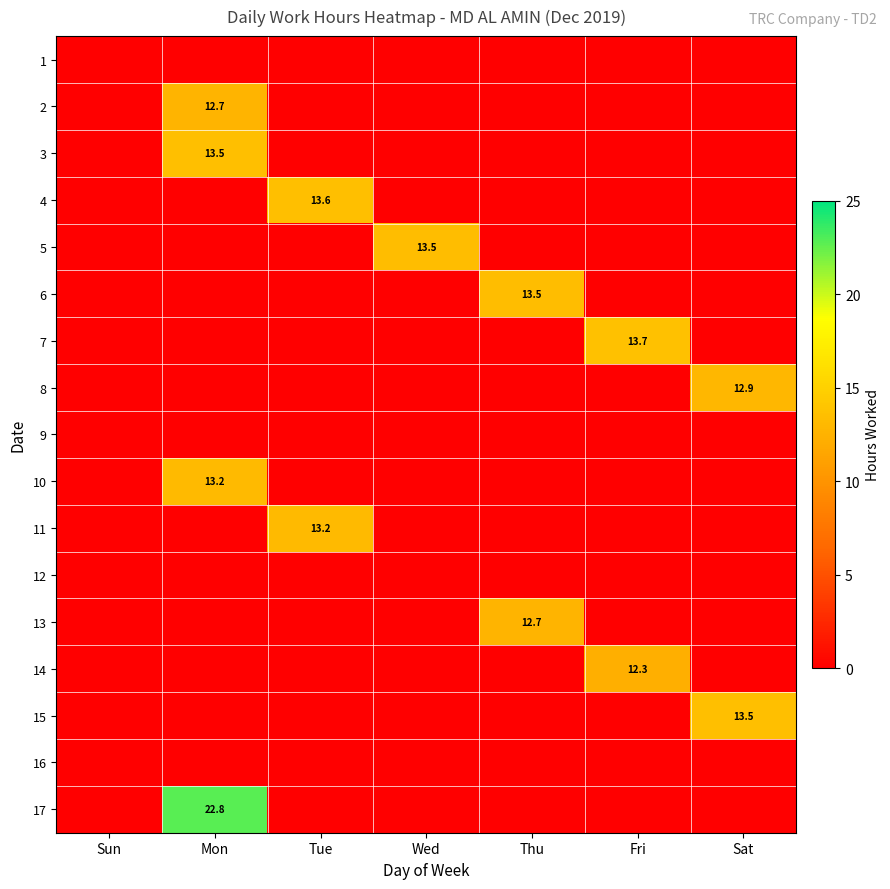

Is it true that 3 equals 13.5 at Mon?

True